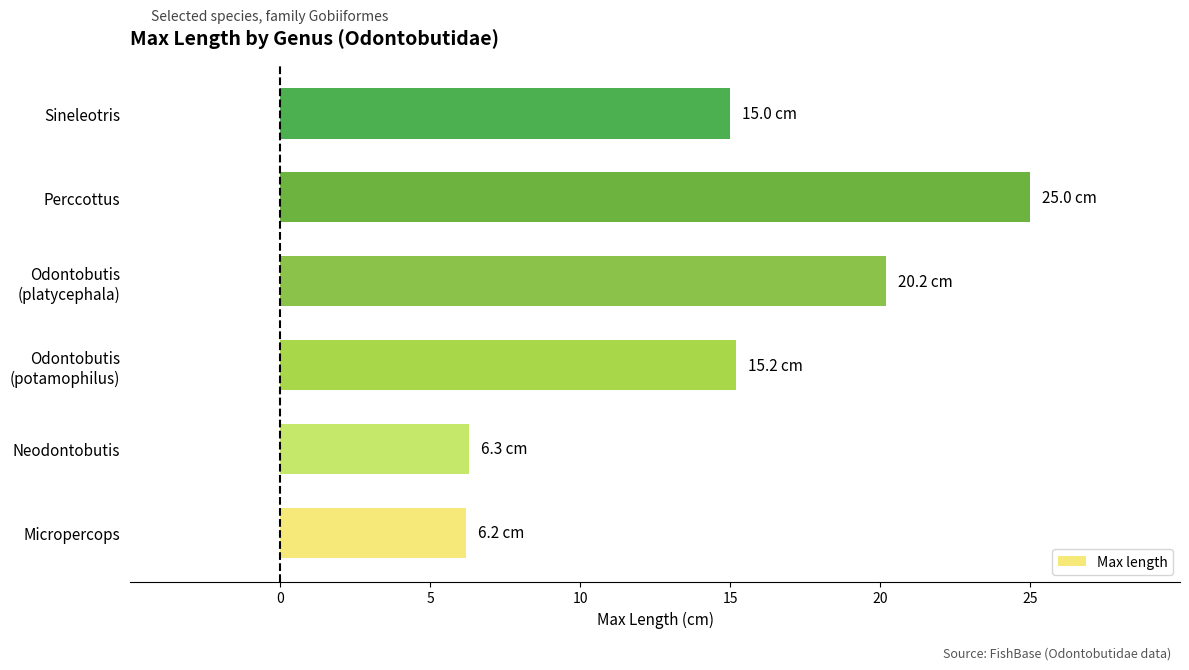

How many series are shown in this chart?

1